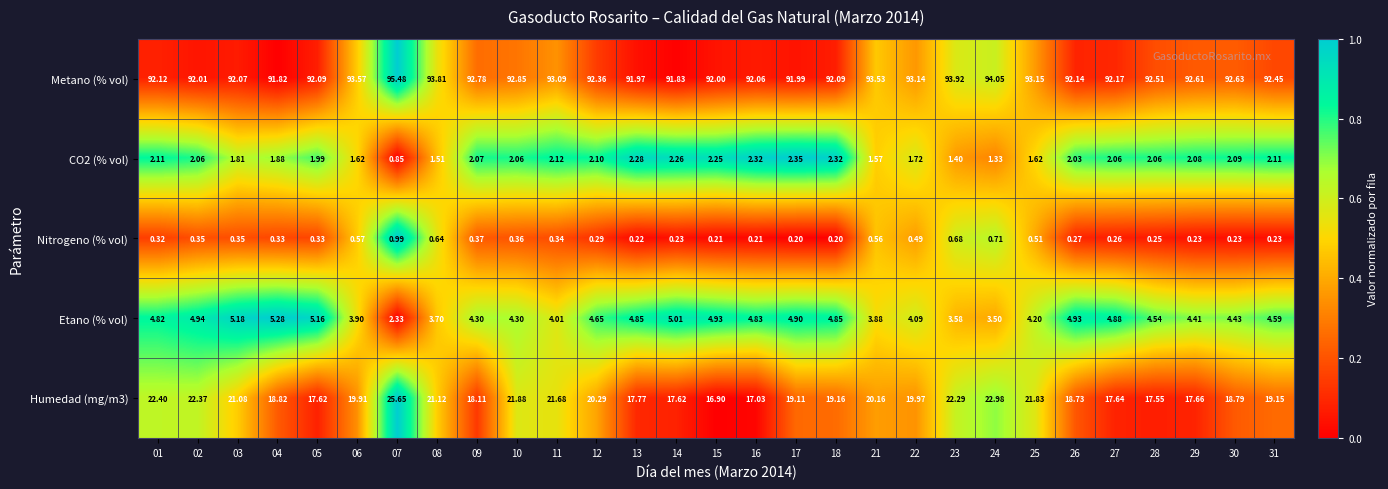

At 01, list the series in order from smallest to largest.

Nitrogeno (% vol), CO2 (% vol), Etano (% vol), Humedad (mg/m3), Metano (% vol)